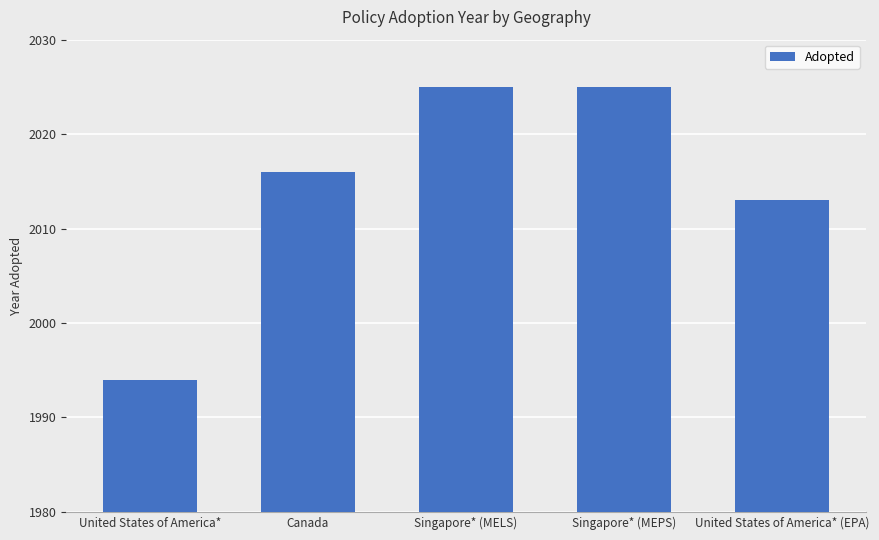

Reading left to right, extract all data points from this chart.

1994	2016	2025	2025	2013